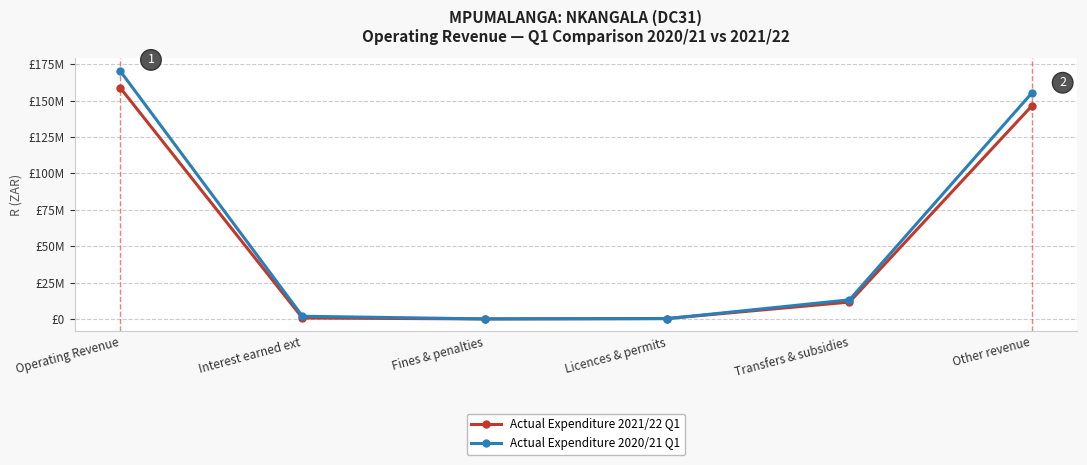

The value of Actual Expenditure 2021/22 Q1 at Operating Revenue is 250182907. True or false?

False